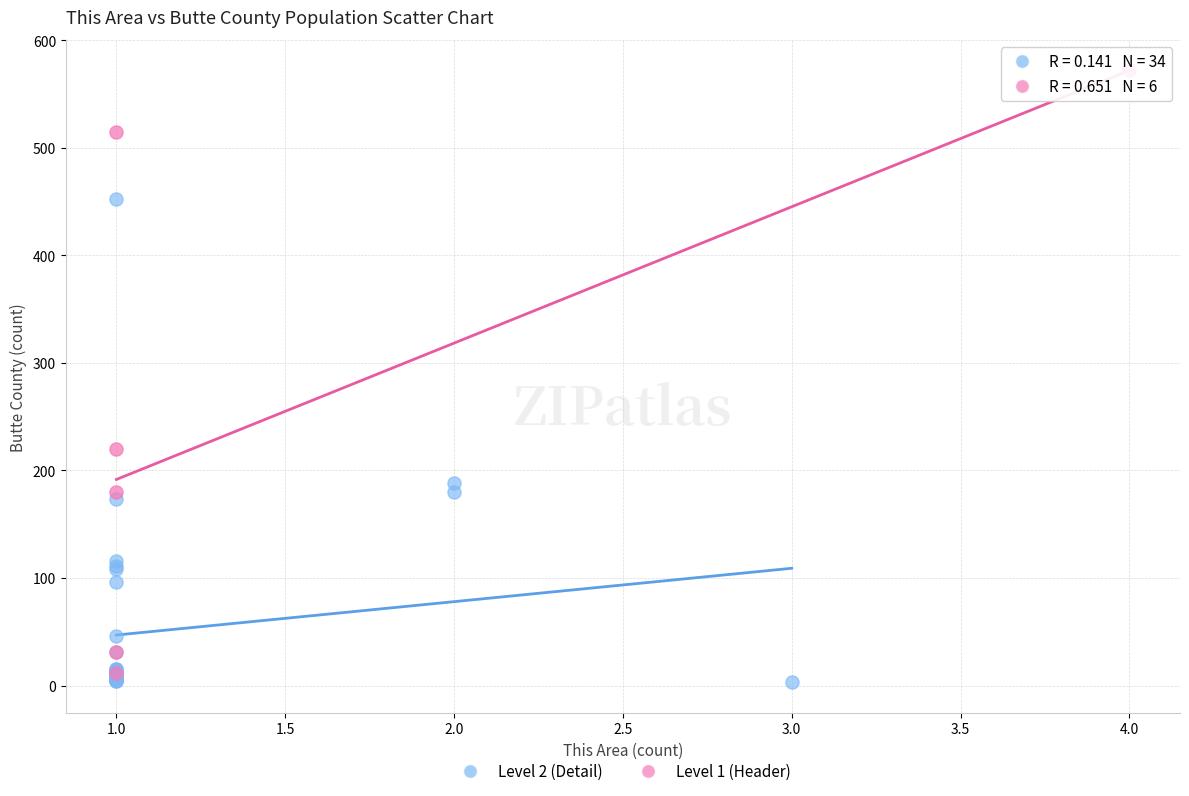

Which series reaches the maximum Y coordinate?

Level 1 (Header)